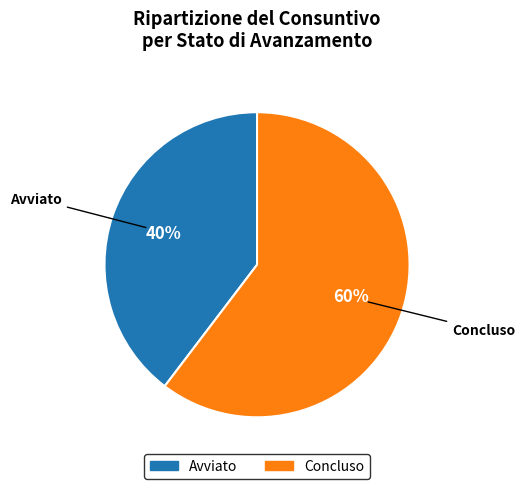

To the nearest percent, what is the average slice percentage?

50%